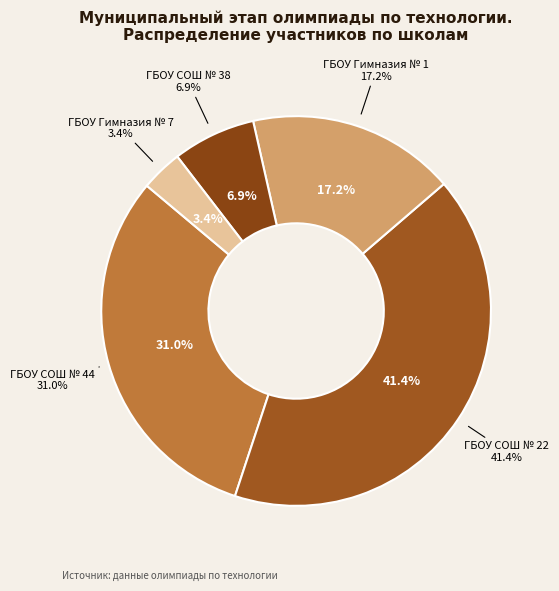

What is the smallest slice in the pie chart?

ГБОУ Гимназия № 7